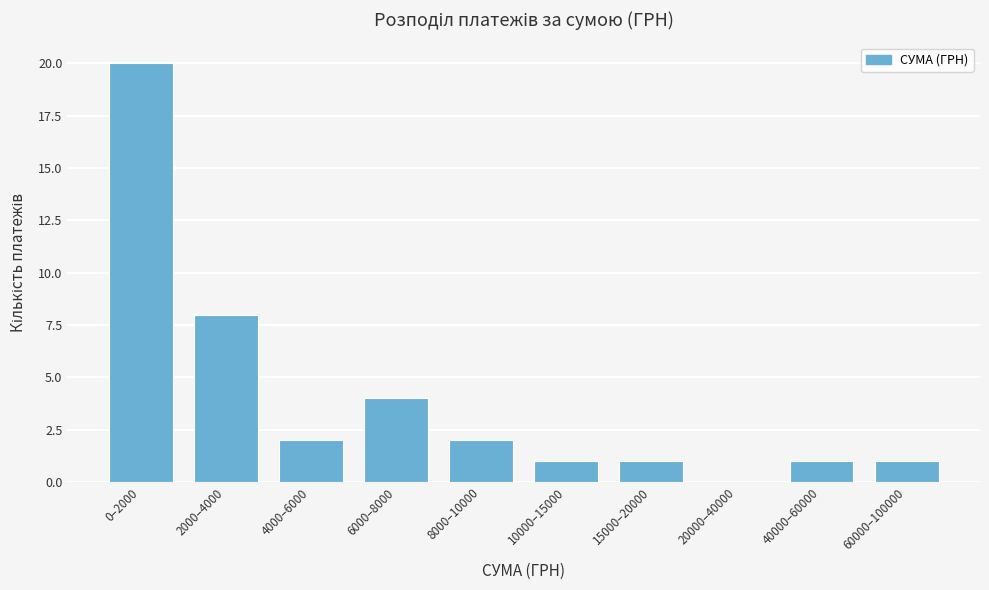

Reading left to right, transcribe all the data shown in this chart.

0–2000=20	2000–4000=8	4000–6000=2	6000–8000=4	8000–10000=2	10000–15000=1	15000–20000=1	20000–40000=0	40000–60000=1	60000–100000=1